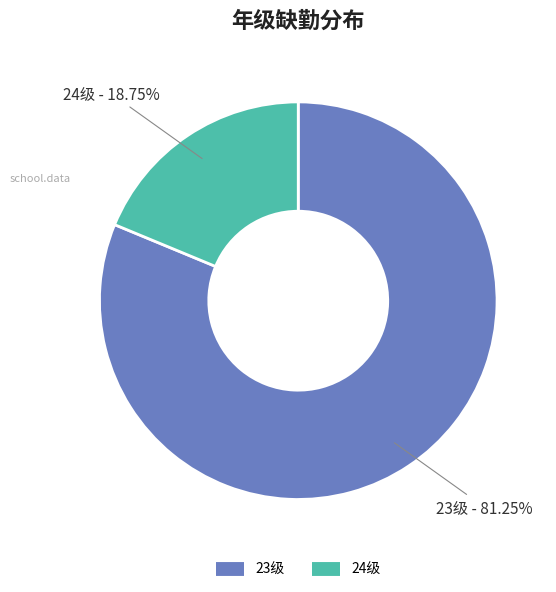

Which slice is the smallest?

24级